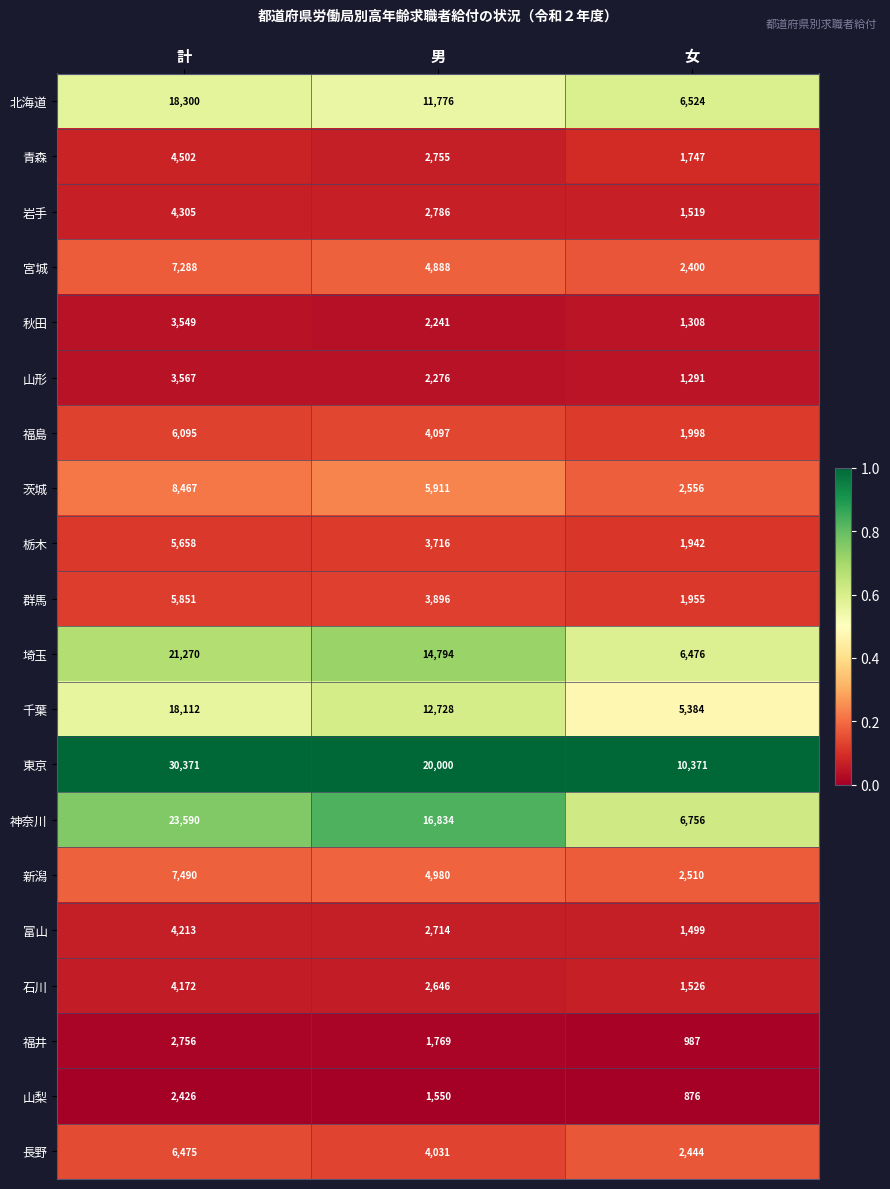

What value does the 宮城 series have at 計, to the nearest 100?

7300